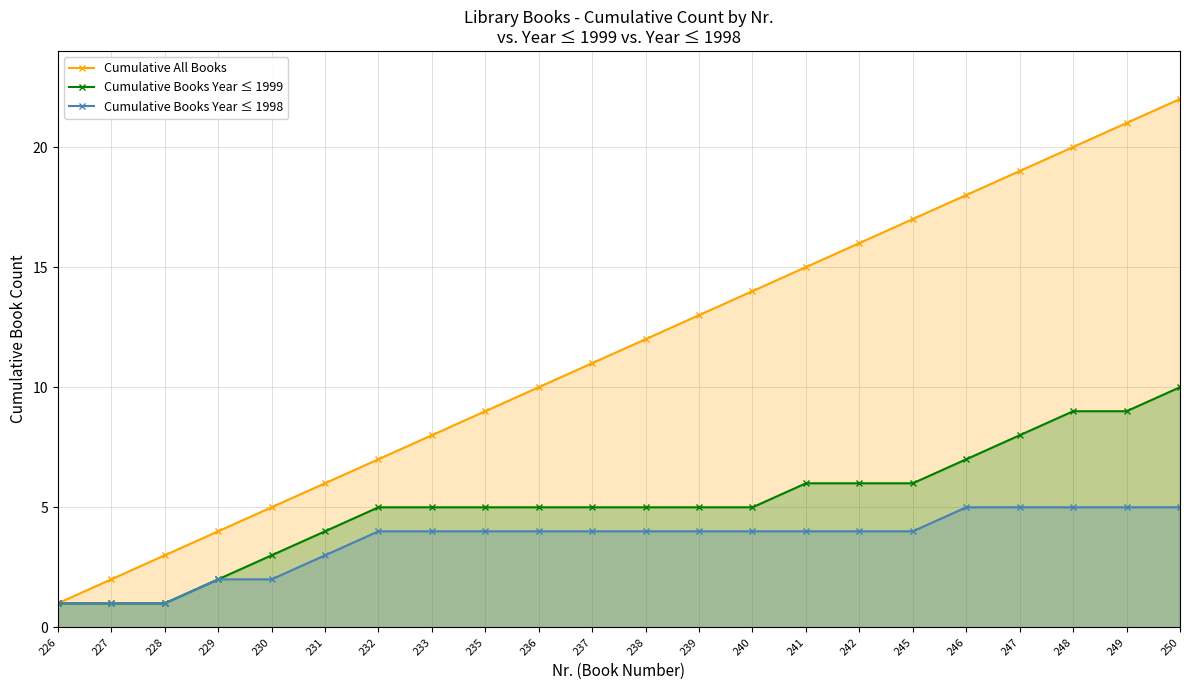

At which label does Cumulative Books Year ≤ 1998 reach its minimum?

226